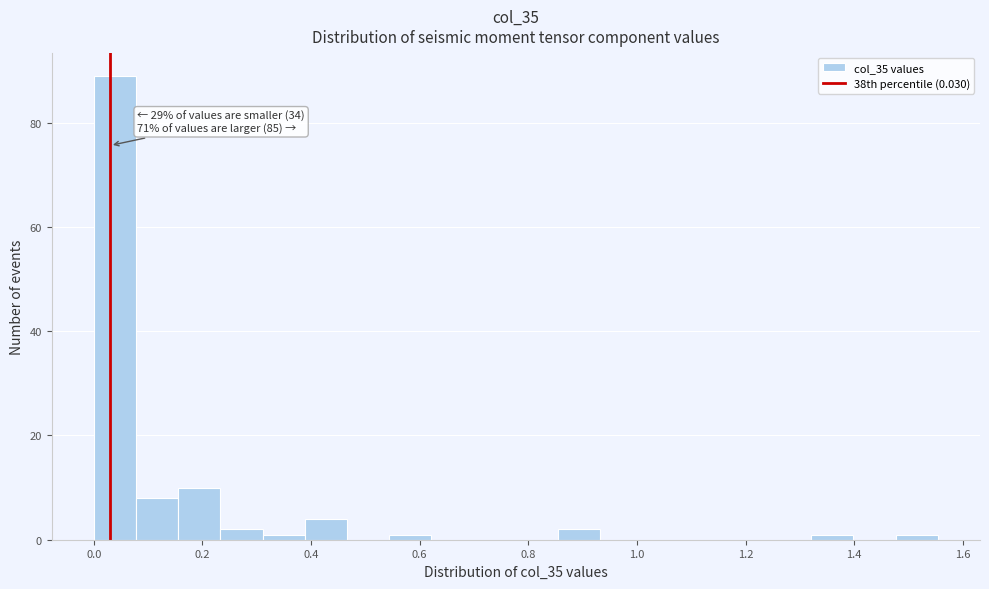

Read against the x-axis, roughly where is the centre of the tallest bar?

0.04